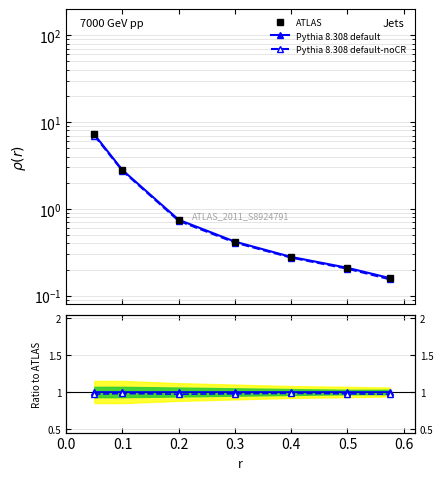

Rank the series at 0.3 from lowest to highest value.

ATLAS, Pythia 8.308 default-noCR, Pythia 8.308 default